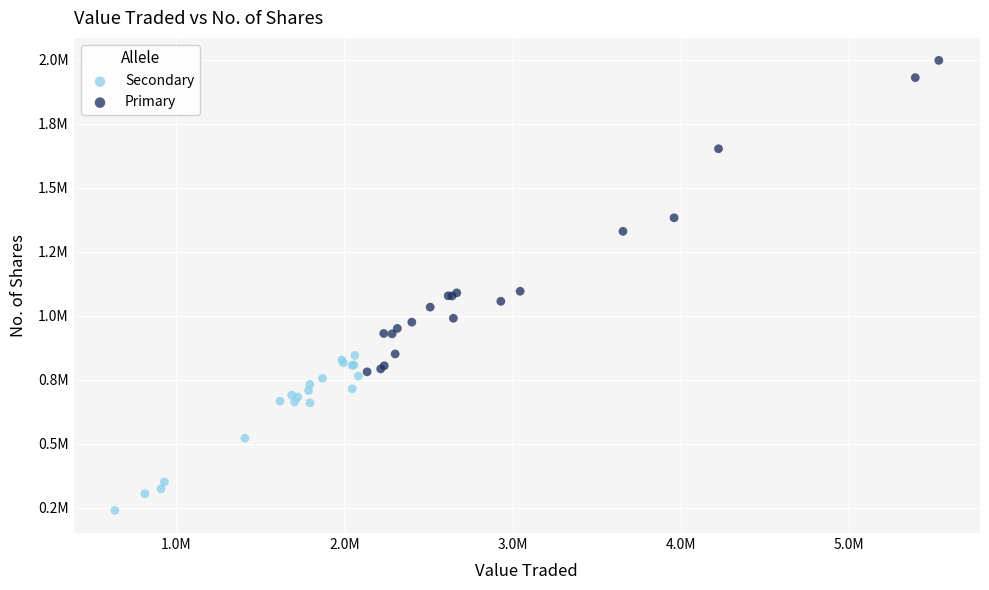

What are all the series names shown in the legend?

Secondary, Primary